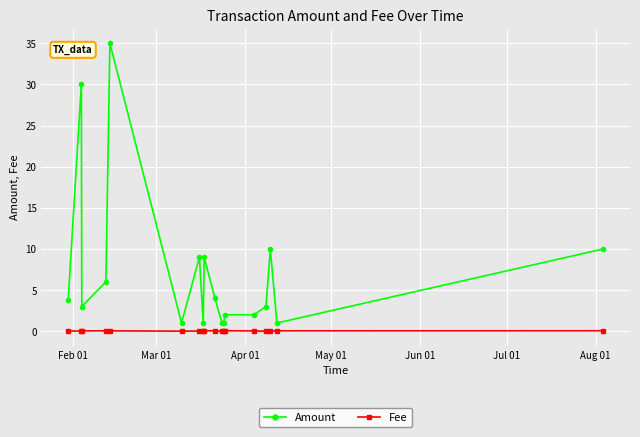

Which series has the widest spread of values?

Amount